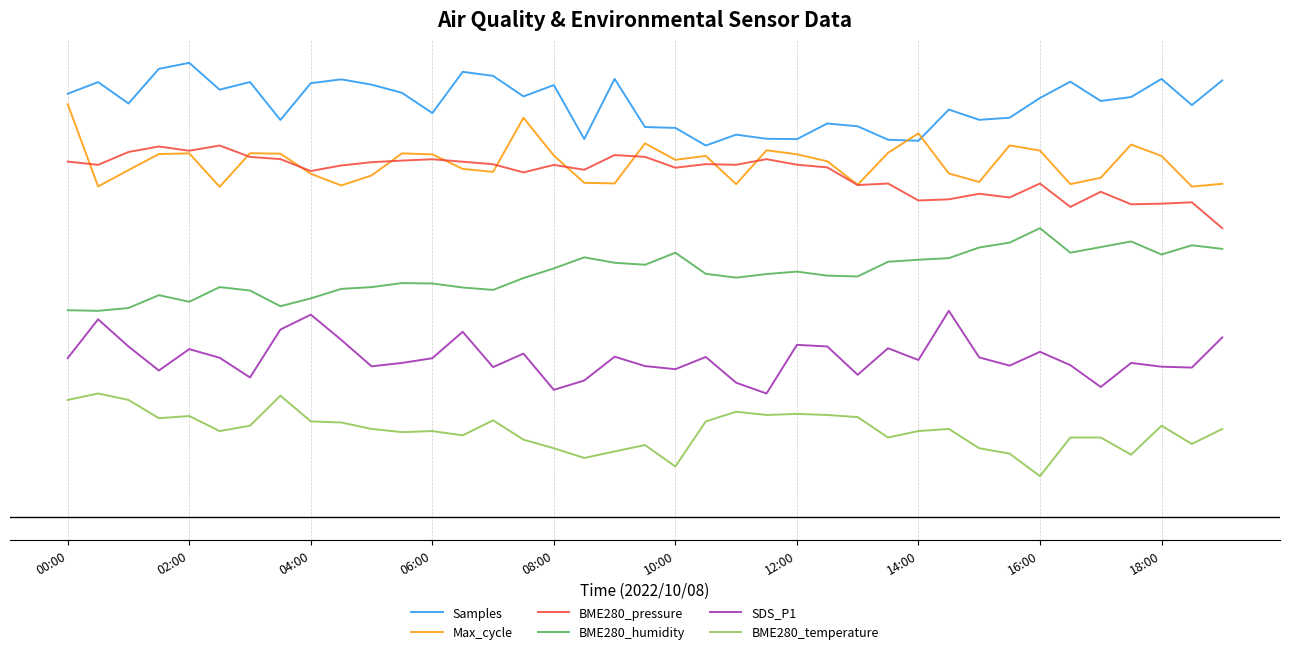

At which label is Max_cycle closest to 45?

31